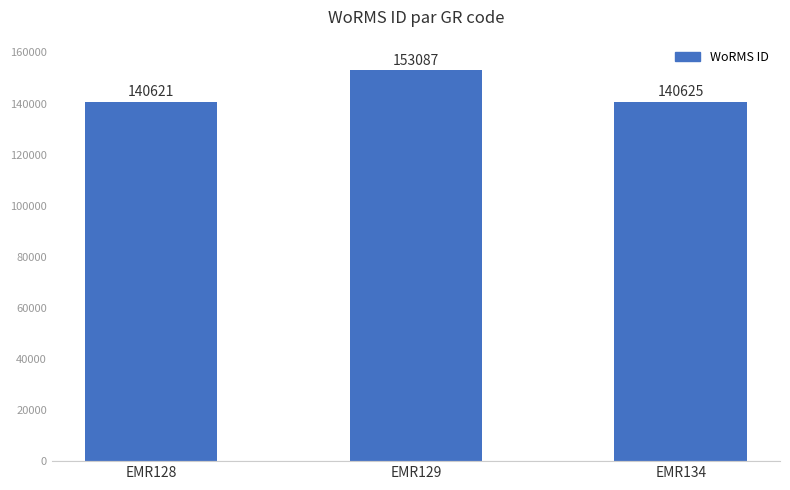

Are the bars grouped side by side (vs. stacked)?

No